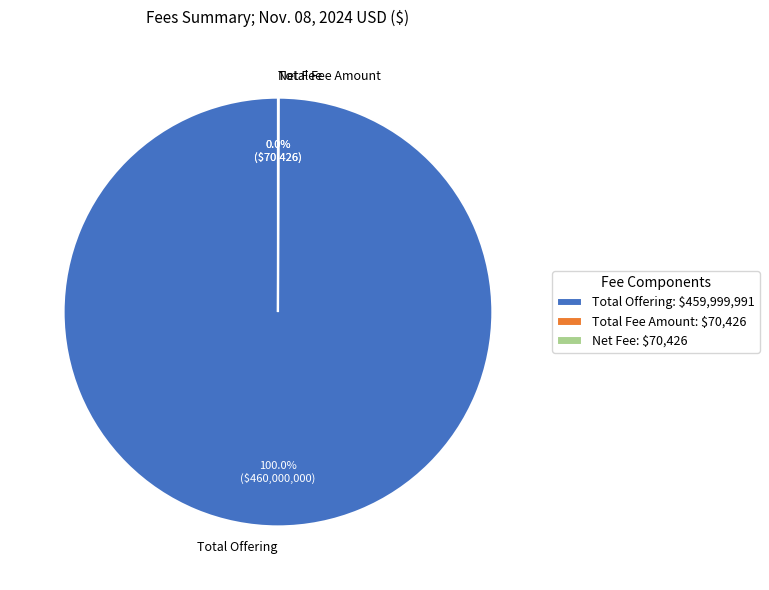

Does any single category account for the majority?

Yes